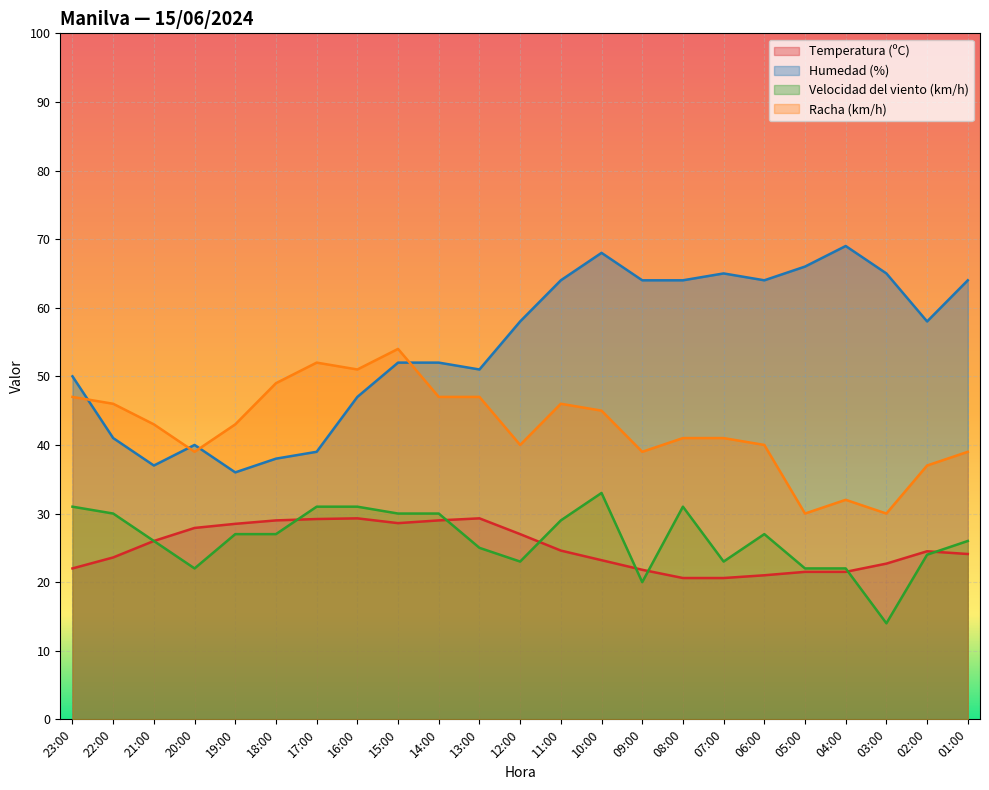

Between 19:00 and 11:00, which series saw the biggest shift?

Humedad (%)